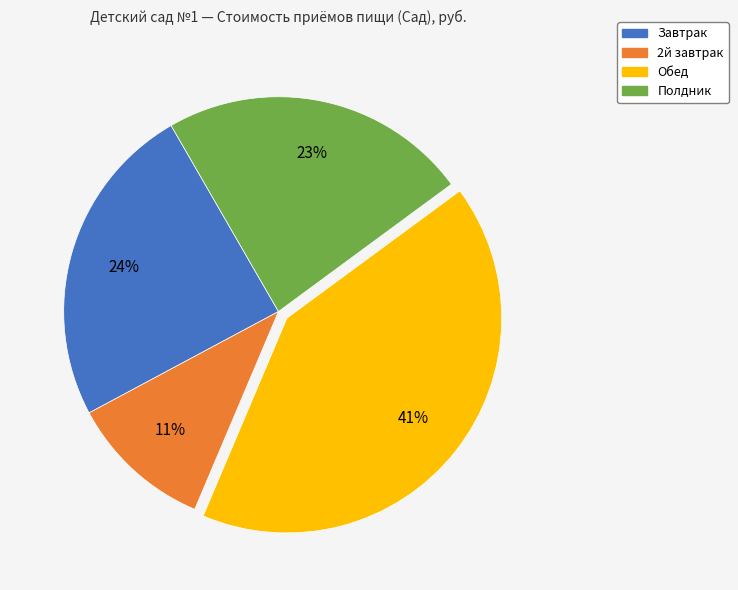

Do 2й завтрак and Завтрак together represent more than half of the pie?

No